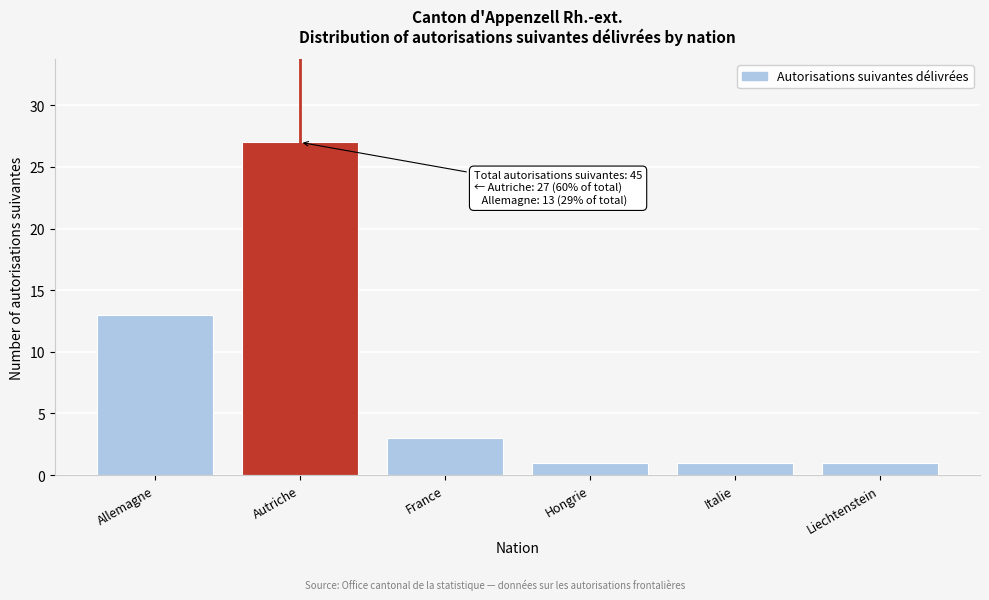

Reading right to left, list all the values displayed in this chart.

1	1	1	3	27	13